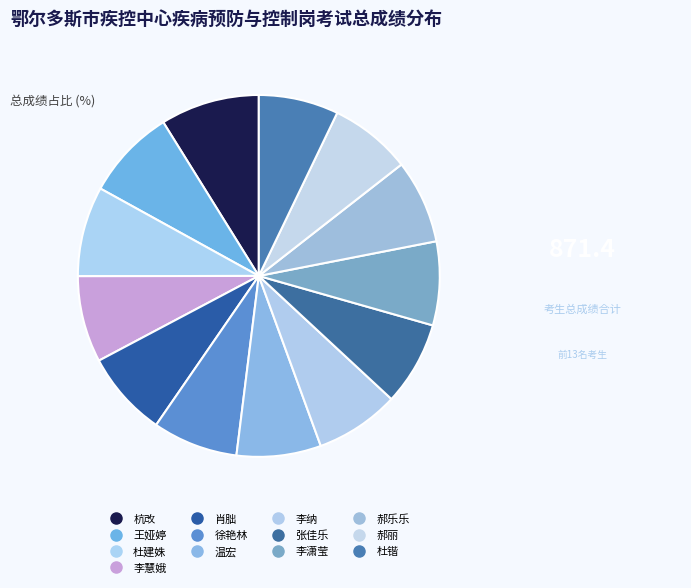

What is the smallest slice in the pie chart?

杜锴